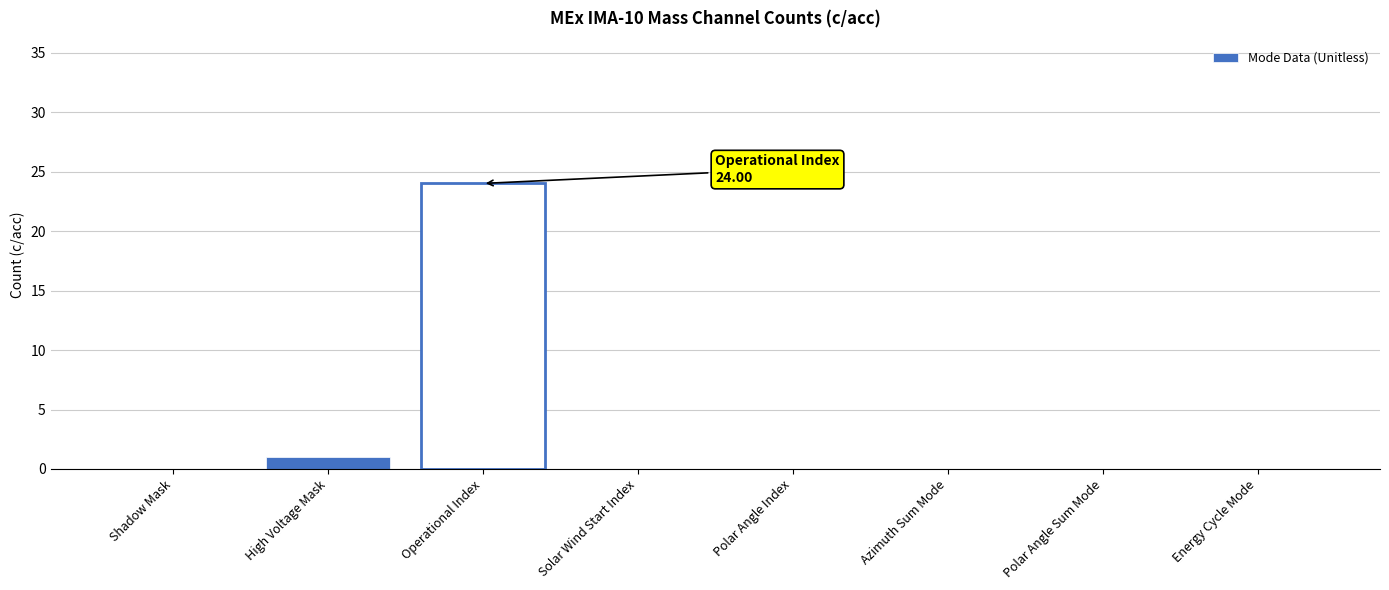

Are the bars horizontal?

No